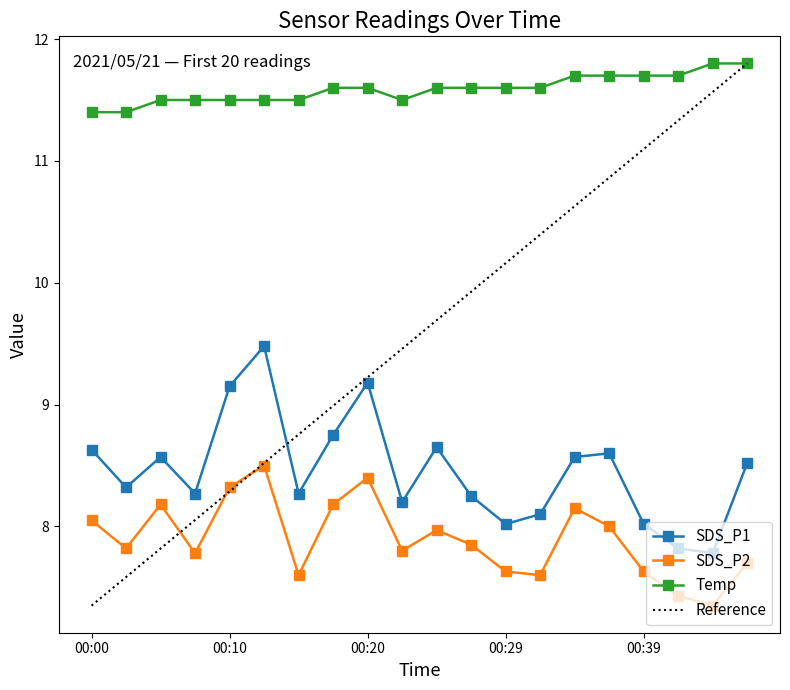

What are all the series names shown in the legend?

SDS_P1, SDS_P2, Temp, Reference